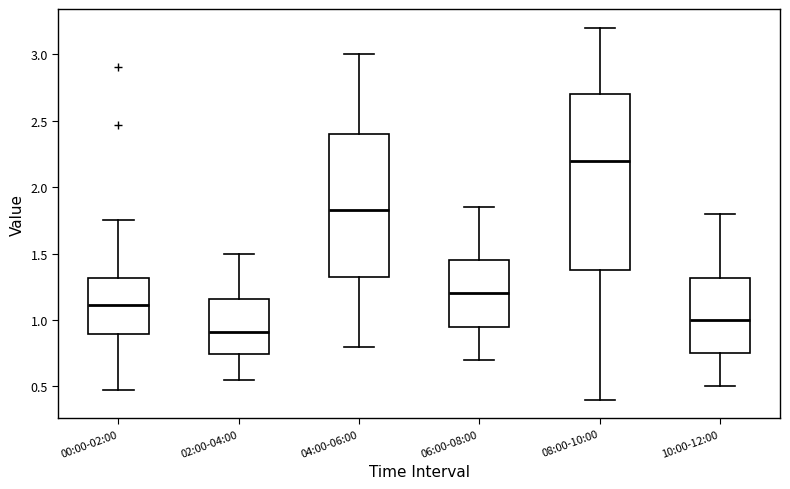

Reading left to right, transcribe this box plot: for each box, give where its median line is, the range the box spans, and where its two whiskers end, as read against the y-axis. The values are not printed on the chart, so give them approximately, as read against the axis.

00:00-02:00: median 1.10, box 0.90 to 1.30, whiskers 0.45 to 1.75
02:00-04:00: median 0.90, box 0.75 to 1.15, whiskers 0.55 to 1.50
04:00-06:00: median 1.85, box 1.35 to 2.40, whiskers 0.80 to 3.00
06:00-08:00: median 1.20, box 0.95 to 1.45, whiskers 0.70 to 1.85
08:00-10:00: median 2.20, box 1.40 to 2.70, whiskers 0.40 to 3.20
10:00-12:00: median 1.00, box 0.75 to 1.30, whiskers 0.50 to 1.80